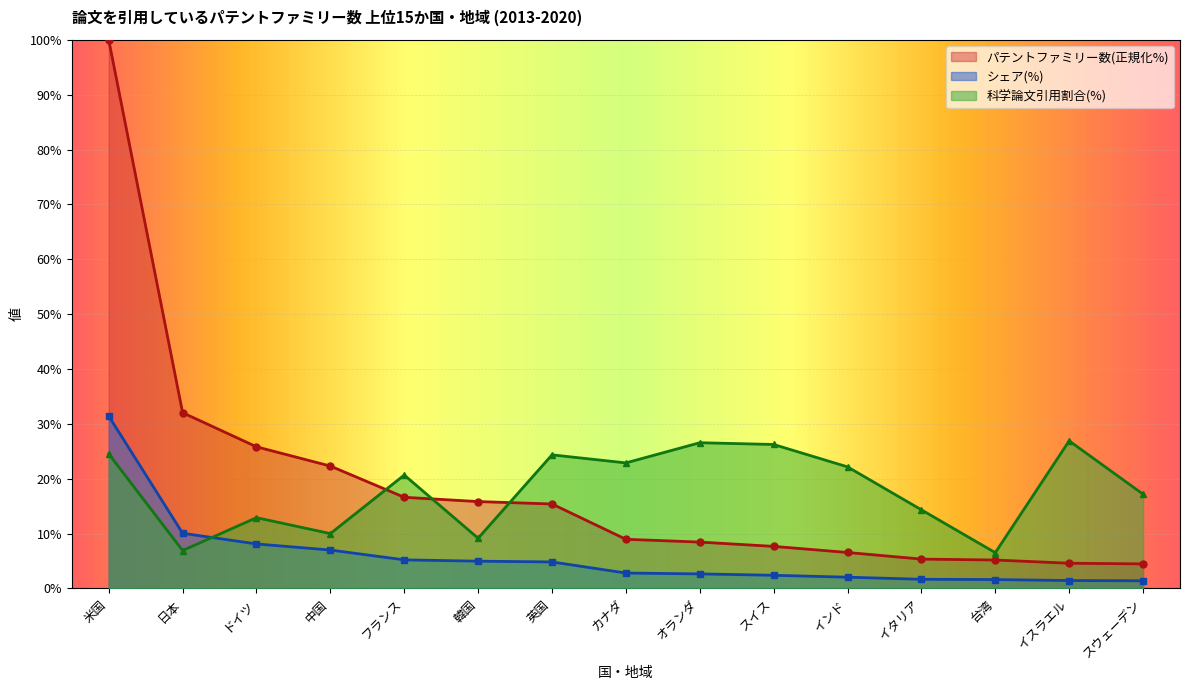

Is it true that シェア(%) equals 1.4 at イスラエル?

True